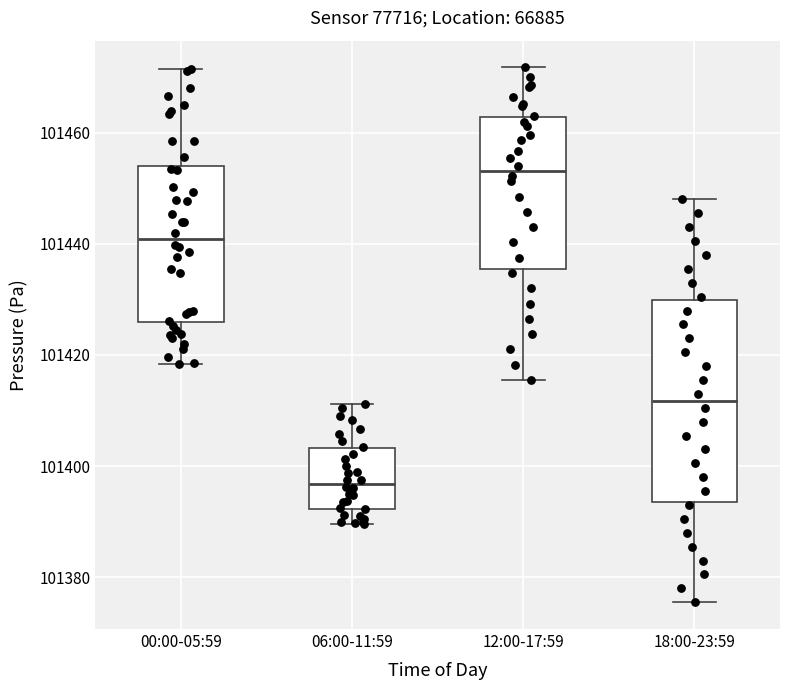

Reading left to right, read every box against the y-axis: the position of its median line, the range the box covers, and the ends of its whiskers. The values are not printed on the chart, so give them approximately, as read against the axis.

00:00-05:59: median 101440, box 101426 to 101454, whiskers 101418 to 101472
06:00-11:59: median 101396, box 101392 to 101404, whiskers 101390 to 101412
12:00-17:59: median 101454, box 101436 to 101462, whiskers 101416 to 101472
18:00-23:59: median 101412, box 101394 to 101430, whiskers 101376 to 101448